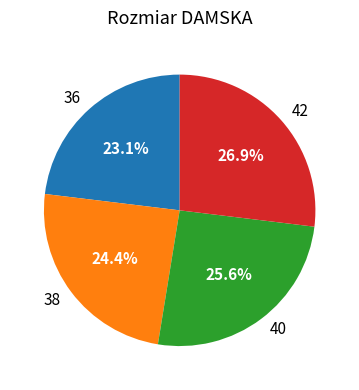

To the nearest percent, what is the average slice percentage?

25%